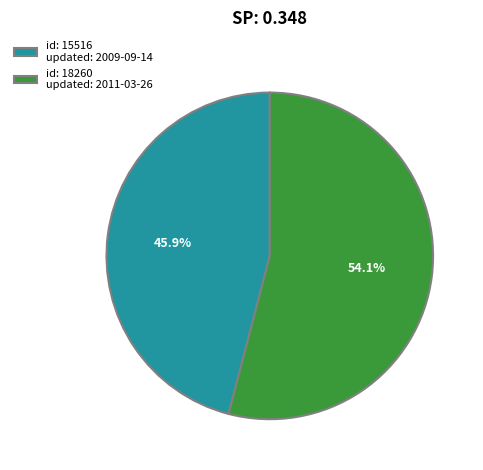

Rank the categories by value from lowest to highest.

id: 15516 updated: 2009-09-14, id: 18260 updated: 2011-03-26